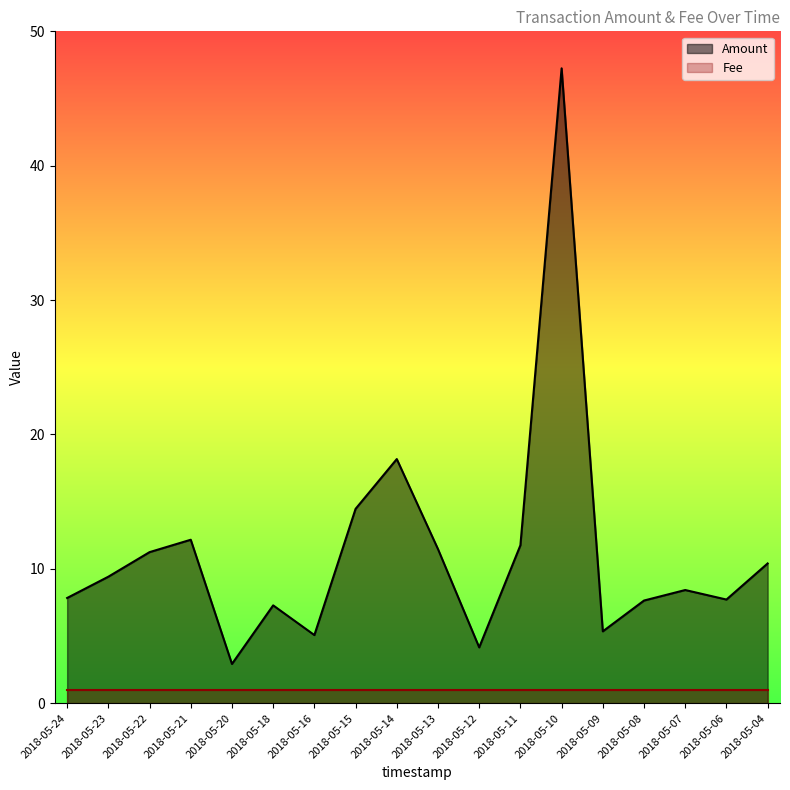

Reading left to right, what are all the values shown in this chart?

2018-05-24=7.8	2018-05-23=9.4	2018-05-22=11.2	2018-05-21=12.2	2018-05-20=2.9	2018-05-18=7.3	2018-05-16=5.1	2018-05-15=14.5	2018-05-14=18.2	2018-05-13=11.5	2018-05-12=4.2	2018-05-11=11.8	2018-05-10=47.2	2018-05-09=5.4	2018-05-08=7.6	2018-05-07=8.4	2018-05-06=7.7	2018-05-04=10.4